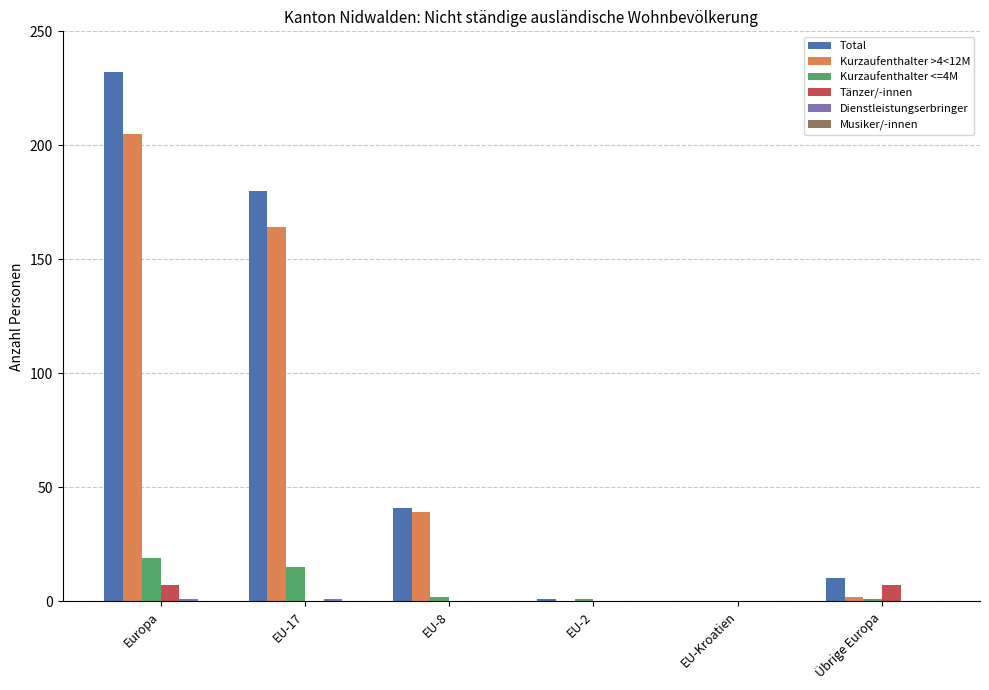

Which series has the largest total across all categories?

Total